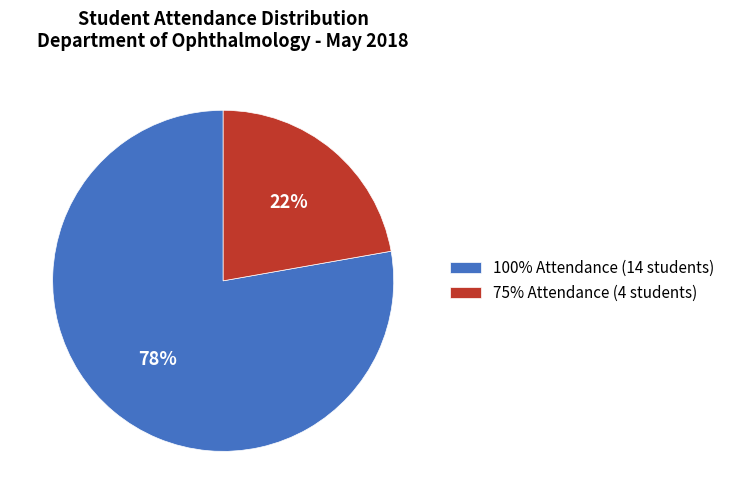

To the nearest percent, what is the difference between the 100% Attendance (14 students) and 75% Attendance (4 students) slice percentages?

56%